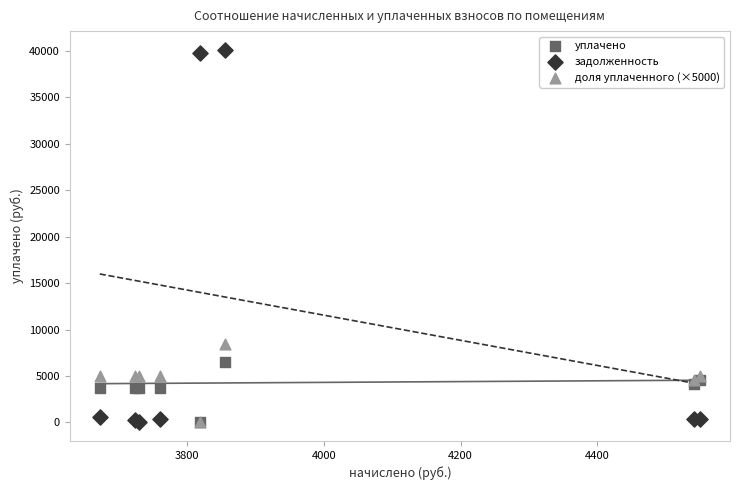

Across all series, what Y value is closest to 20066?

8430.3